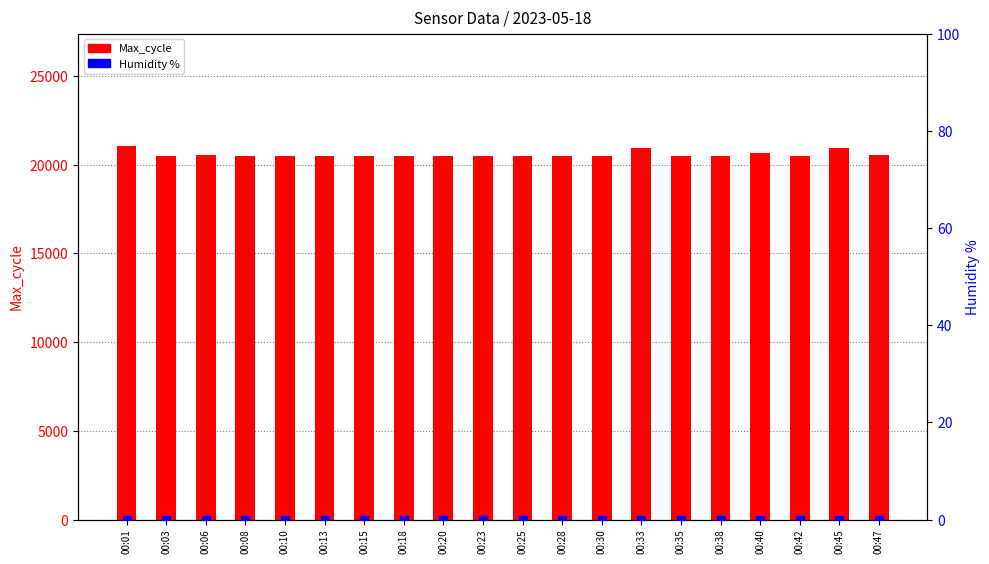

At how many categories does at least one series exceed 7615?

20